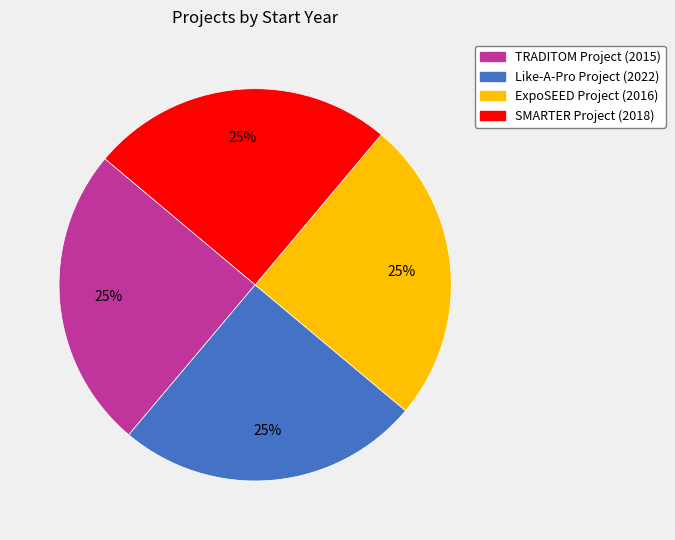

True or false: TRADITOM Project (2015) accounts for 25% of the total.

True